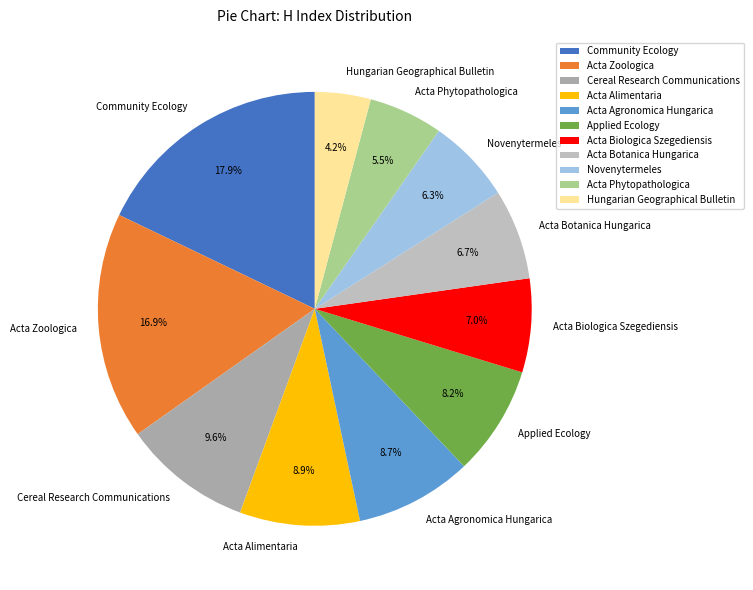

Which category has the smallest portion of the pie?

Hungarian Geographical Bulletin